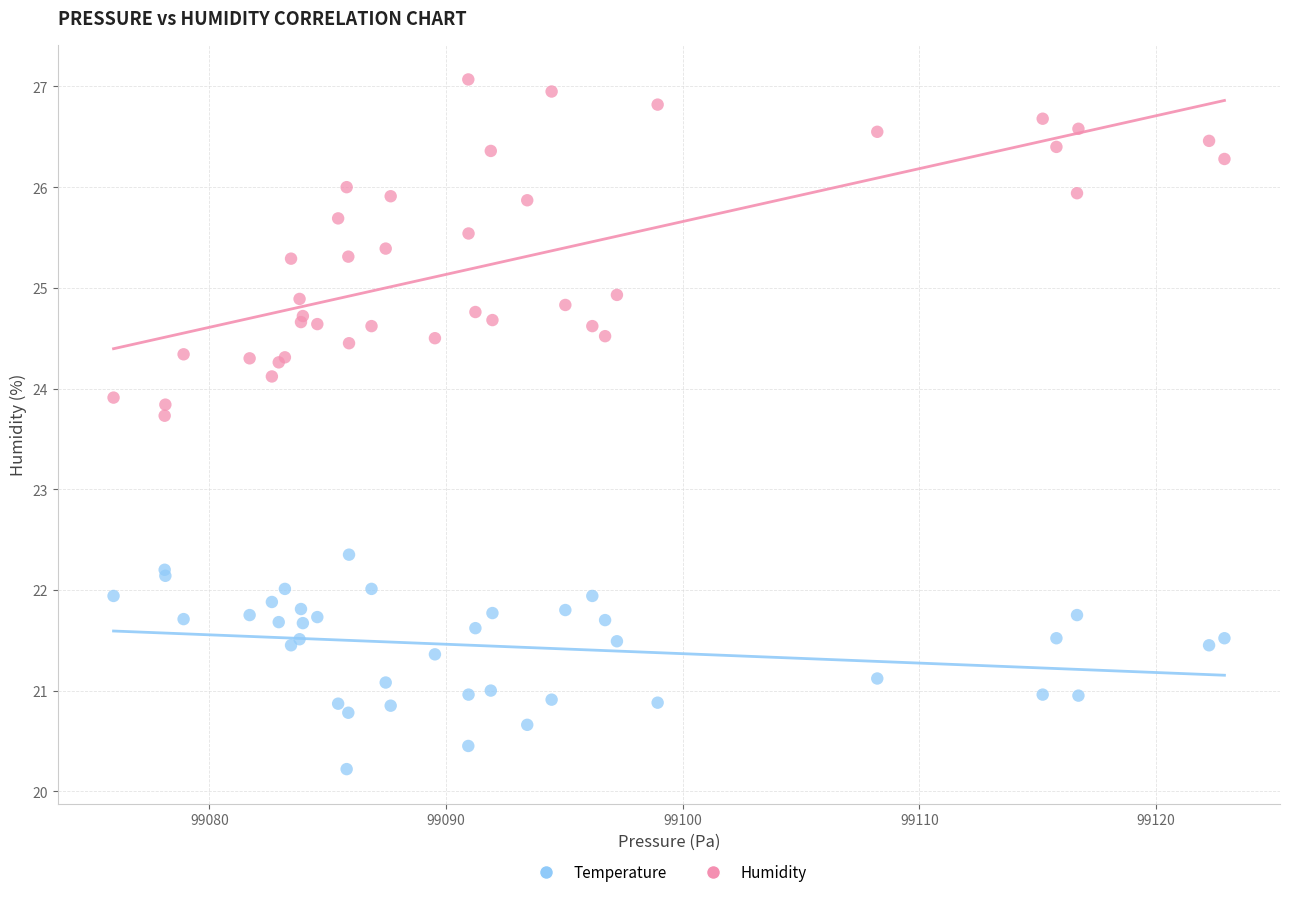

What are all the series names shown in the legend?

Temperature, Humidity